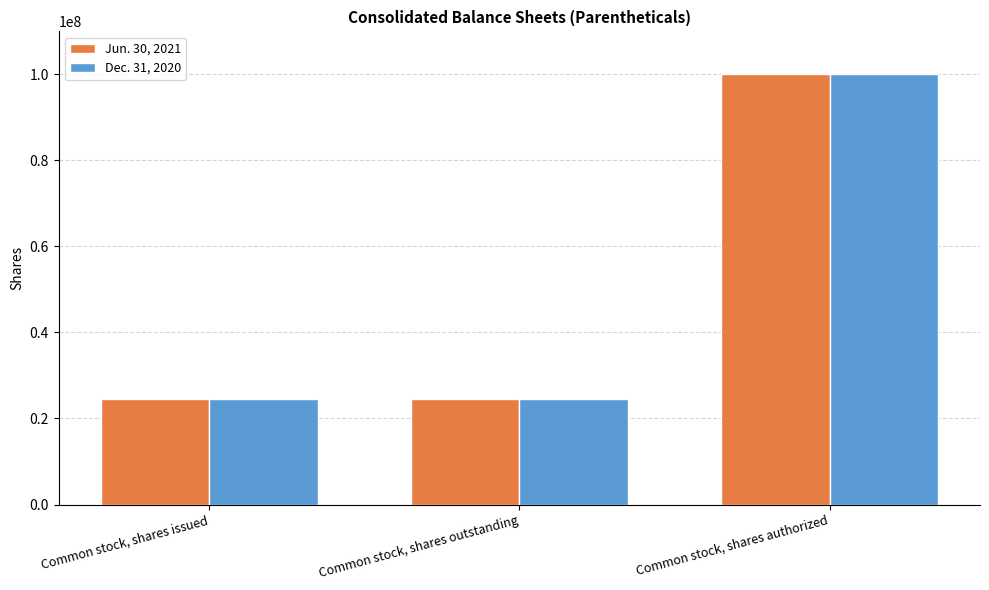

Count the number of data series in this chart.

2